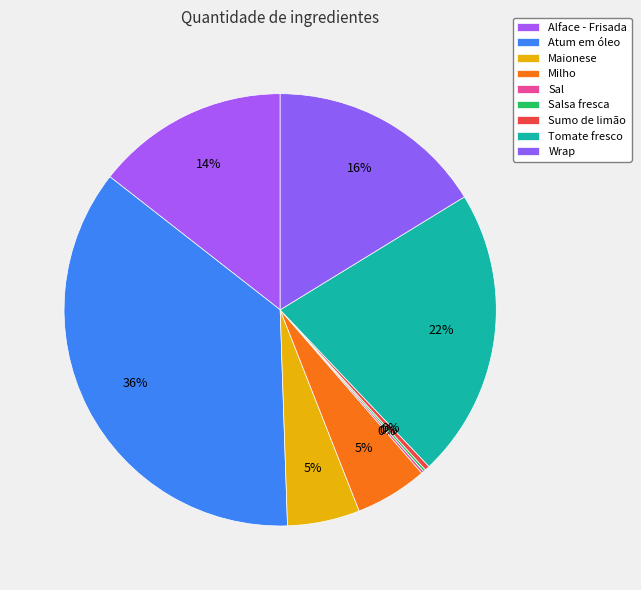

To the nearest percent, what is the difference between the largest and smallest slice percentages?

36%